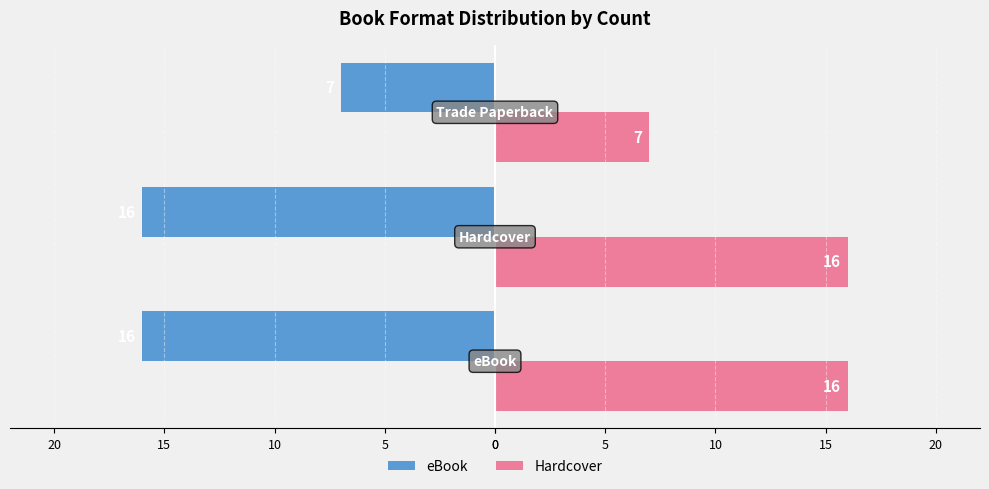

How many distinct data groups are displayed?

2